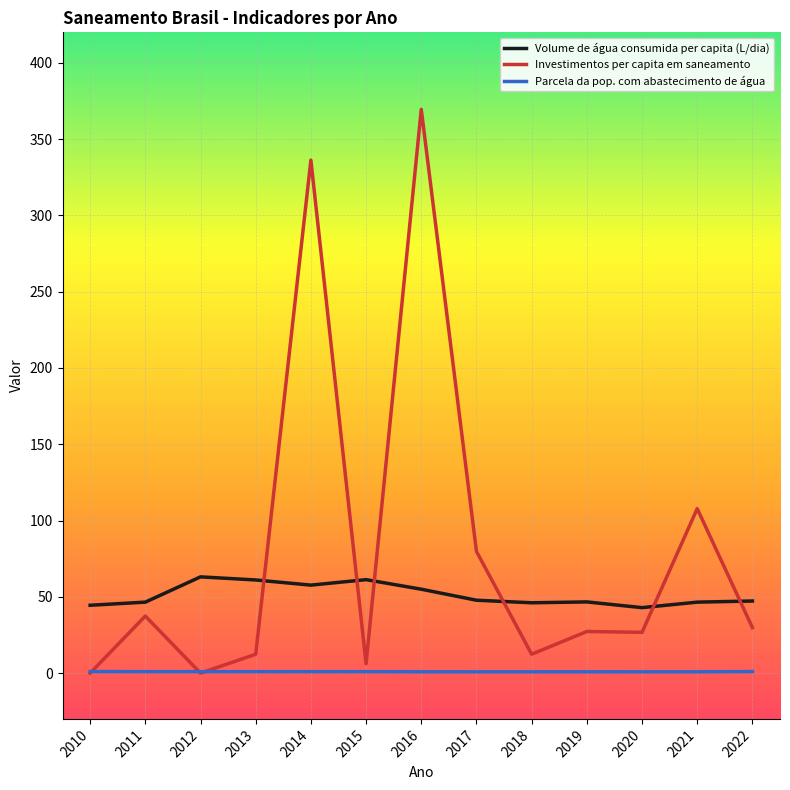

The Investimentos per capita em saneamento series shows 13.4 at 2011. True or false?

False